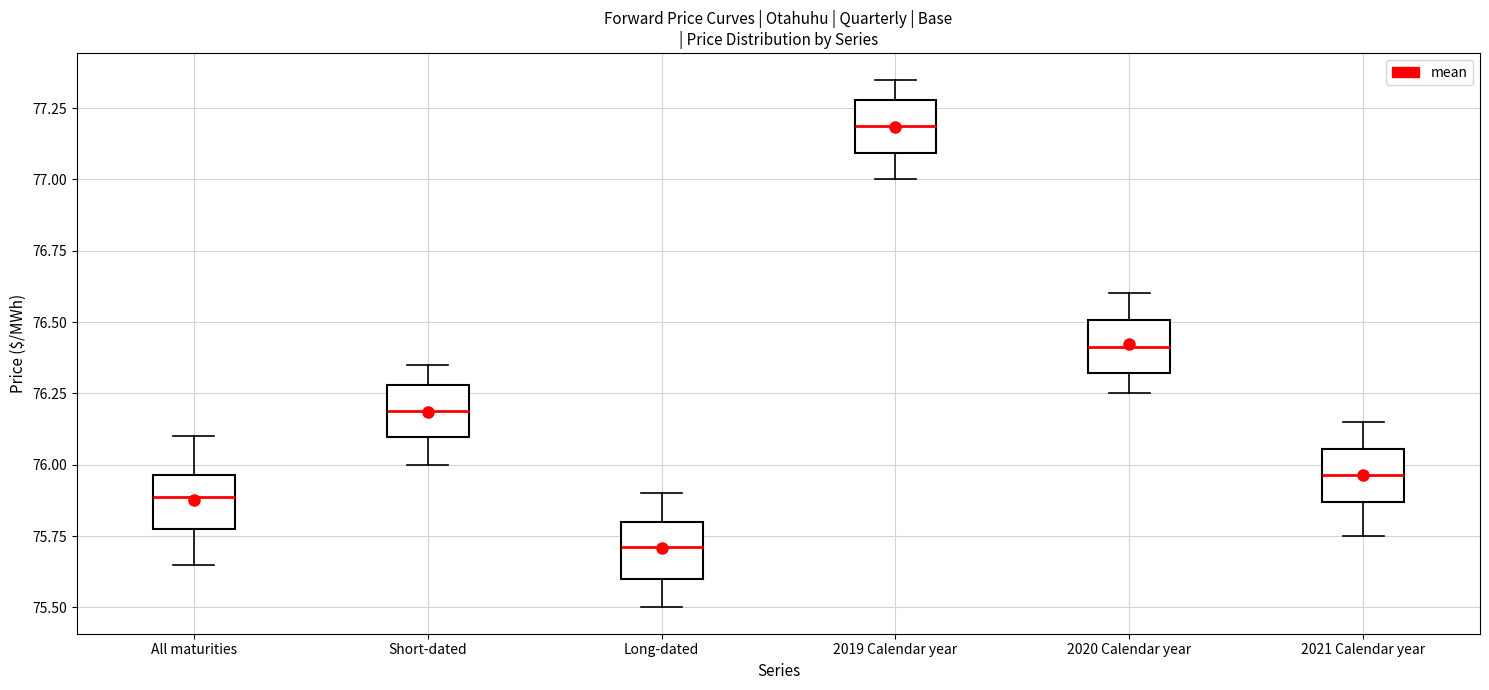

Reading left to right, read every box against the y-axis: the position of its median line, the range the box covers, and the ends of its whiskers. The values are not printed on the chart, so give them approximately, as read against the axis.

All maturities: median 75.90, box 75.75 to 75.95, whiskers 75.65 to 76.10
Short-dated: median 76.20, box 76.10 to 76.30, whiskers 76.00 to 76.35
Long-dated: median 75.70, box 75.60 to 75.80, whiskers 75.50 to 75.90
2019 Calendar year: median 77.20, box 77.10 to 77.30, whiskers 77.00 to 77.35
2020 Calendar year: median 76.40, box 76.30 to 76.50, whiskers 76.25 to 76.60
2021 Calendar year: median 75.95, box 75.85 to 76.05, whiskers 75.75 to 76.15